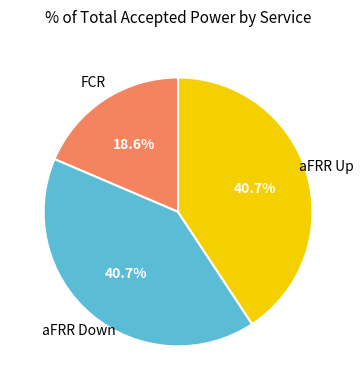

The aFRR Up slice represents 41% of the pie. True or false?

True